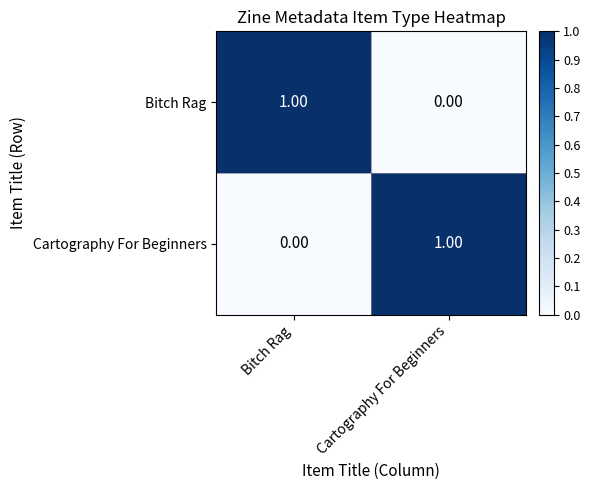

Rank the series at Cartography For Beginners from lowest to highest value.

Bitch Rag, Cartography For Beginners